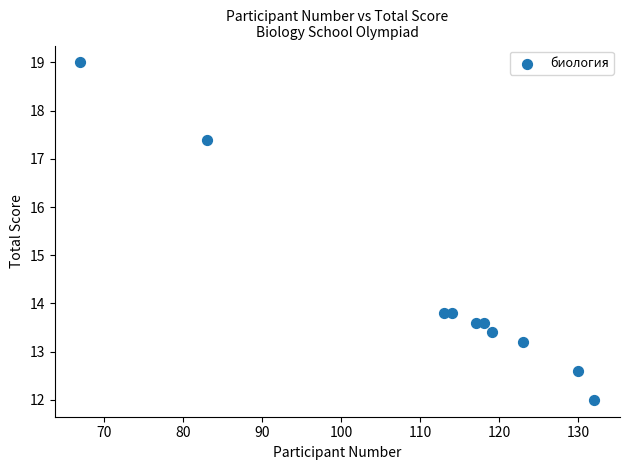

What is the average X value?

111.6